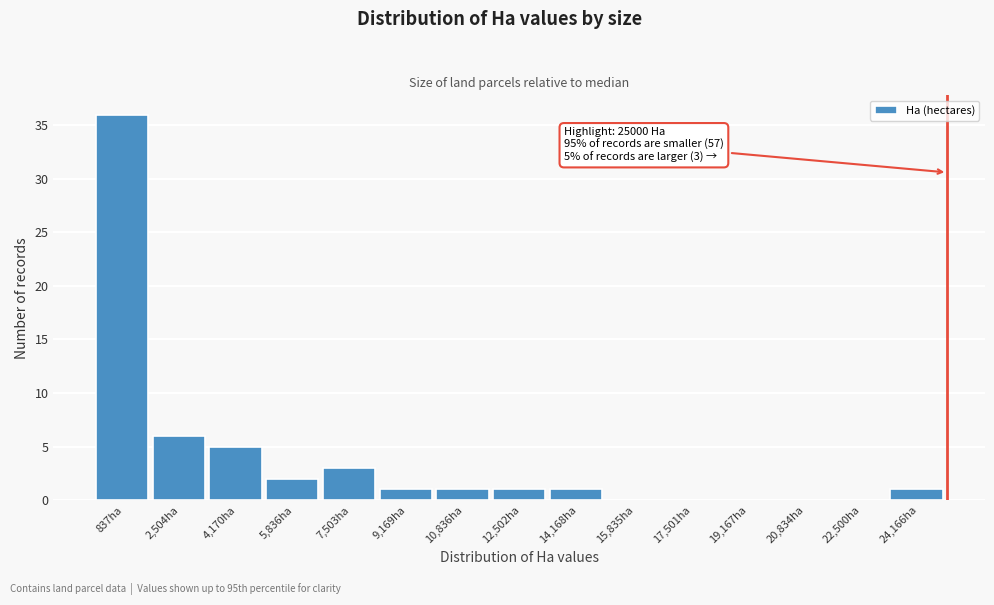

Which range on the x-axis has the tallest bar?

0 to 1600